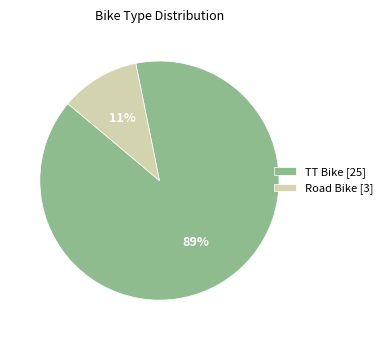

Combined, do TT Bike [25] and Road Bike [3] account for over 50%?

Yes